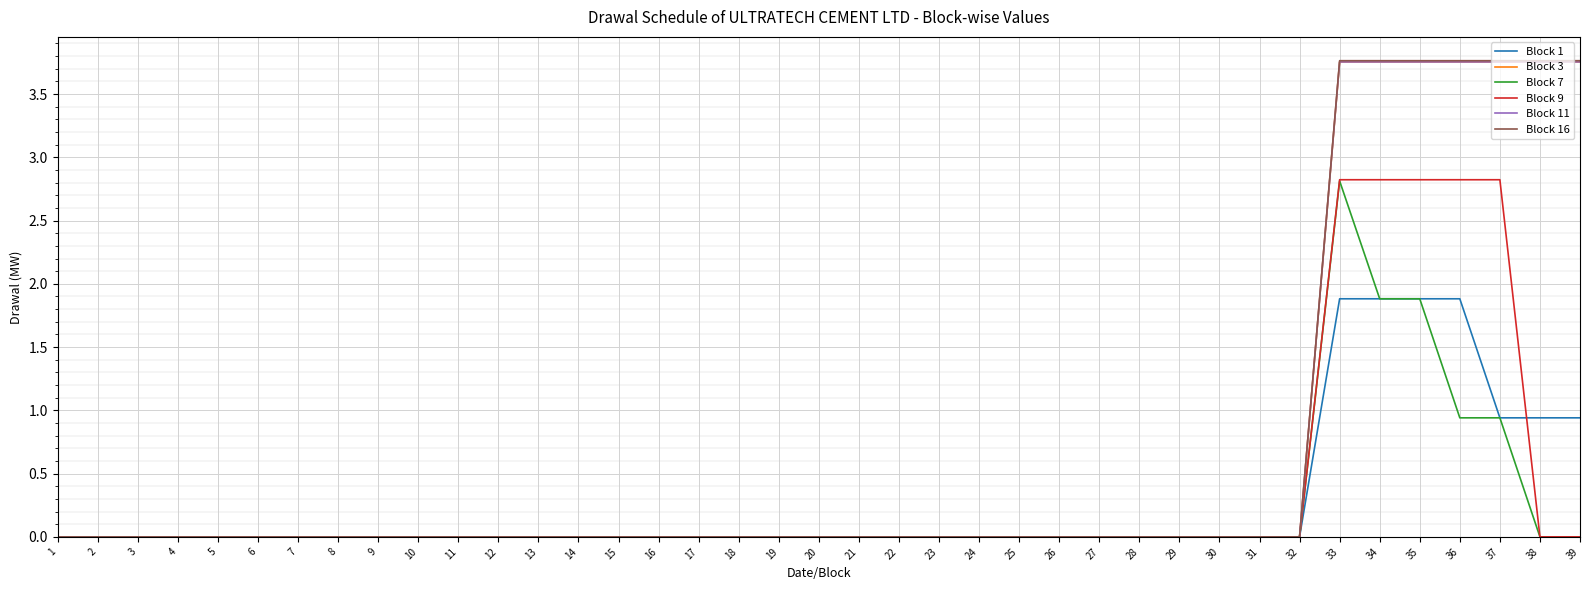

Does the chart have visible grid lines?

Yes